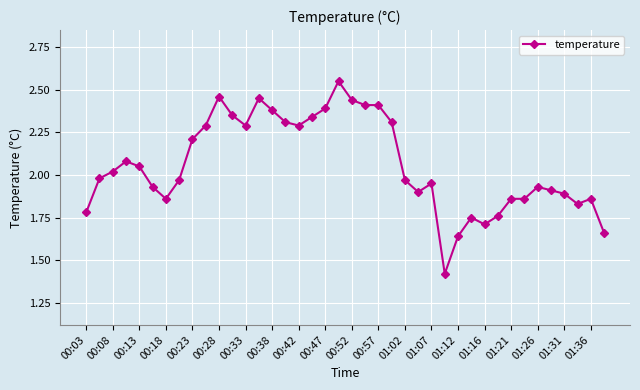

What is the difference between the second highest and minimum values?

1.0